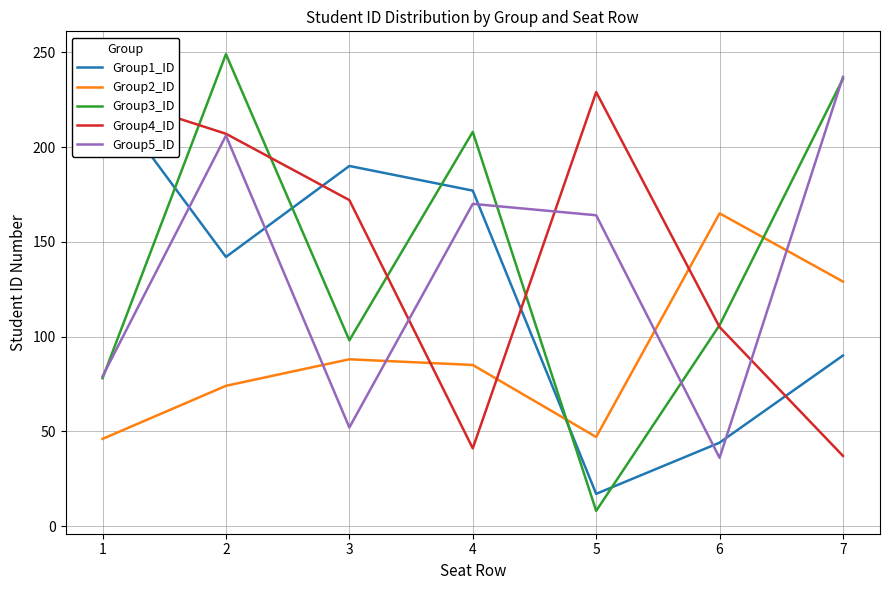

What is the value of the Group1_ID point at the 5th from the left?

17